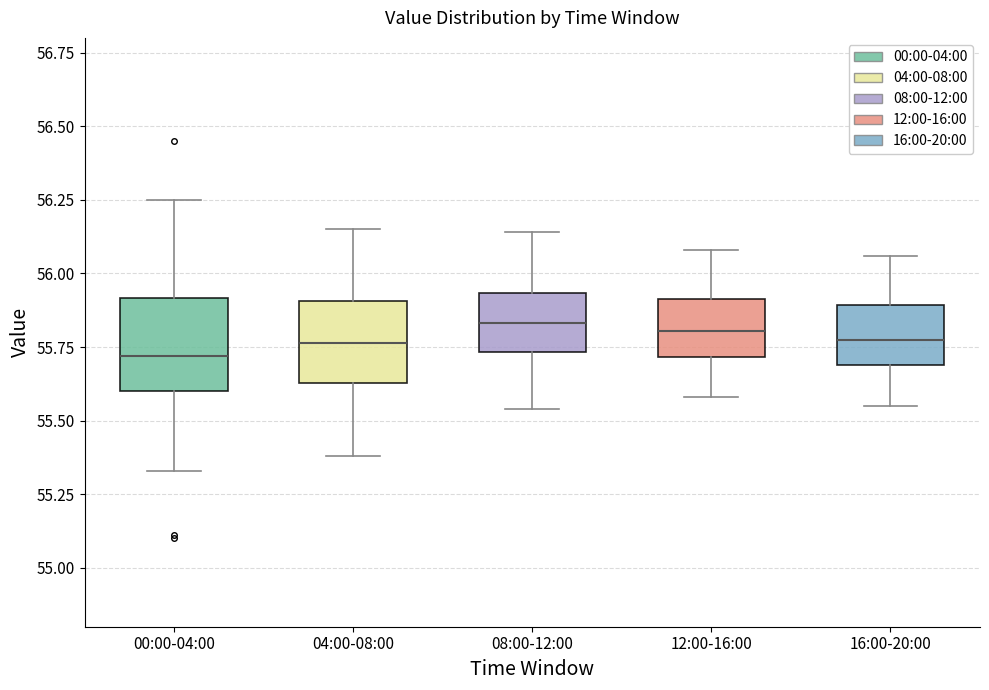

Reading left to right, read every box against the y-axis: the position of its median line, the range the box covers, and the ends of its whiskers. The values are not printed on the chart, so give them approximately, as read against the axis.

00:00-04:00: median 55.70, box 55.60 to 55.90, whiskers 55.35 to 56.25
04:00-08:00: median 55.75, box 55.65 to 55.90, whiskers 55.40 to 56.15
08:00-12:00: median 55.85, box 55.75 to 55.95, whiskers 55.55 to 56.15
12:00-16:00: median 55.80, box 55.70 to 55.90, whiskers 55.60 to 56.10
16:00-20:00: median 55.80, box 55.70 to 55.90, whiskers 55.55 to 56.05